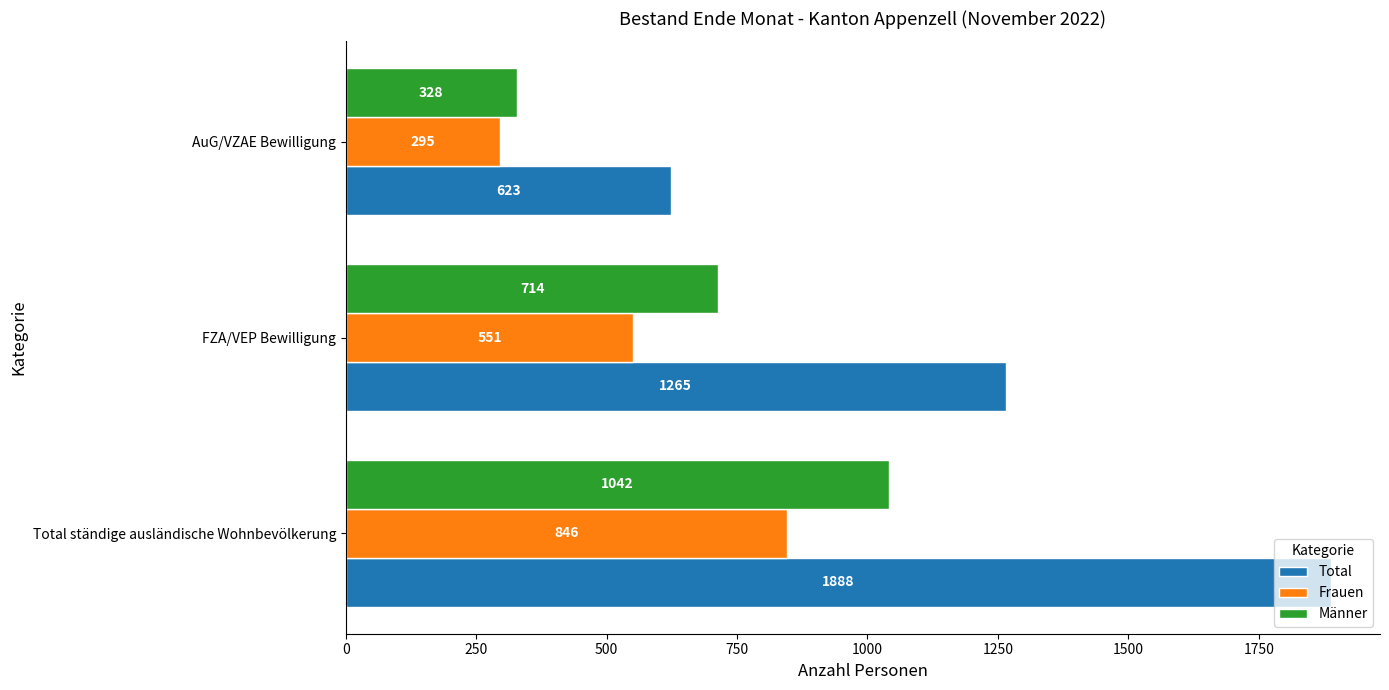

Which series has the largest total across all categories?

Total